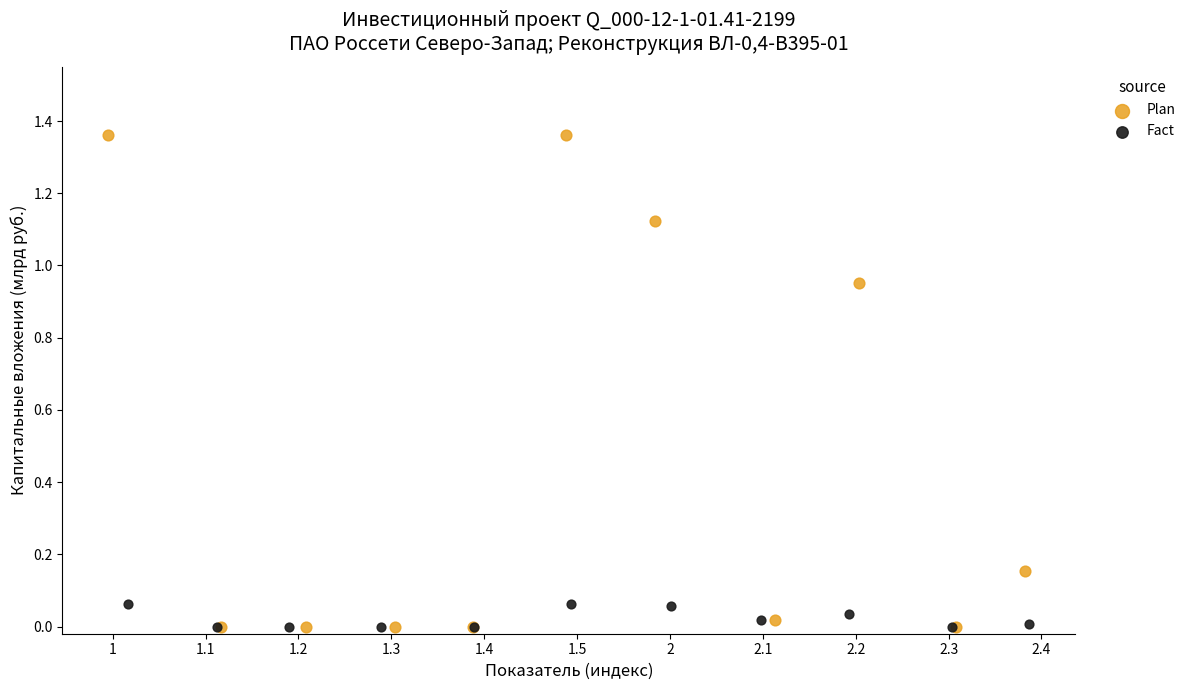

Which series has the widest spread of Y values?

Plan